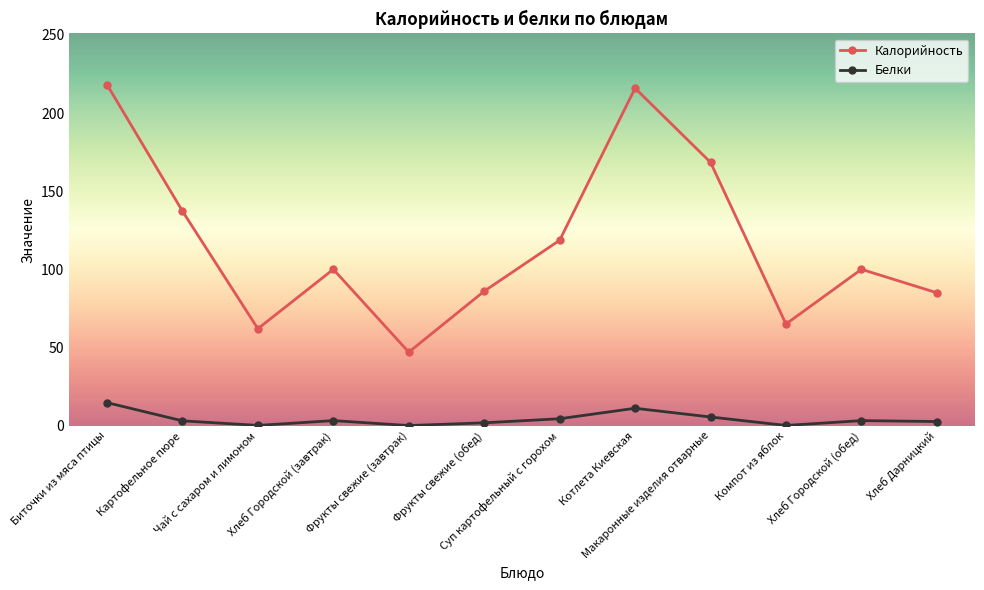

What is the difference between the maximum and minimum values in the Калорийность series?

171.2